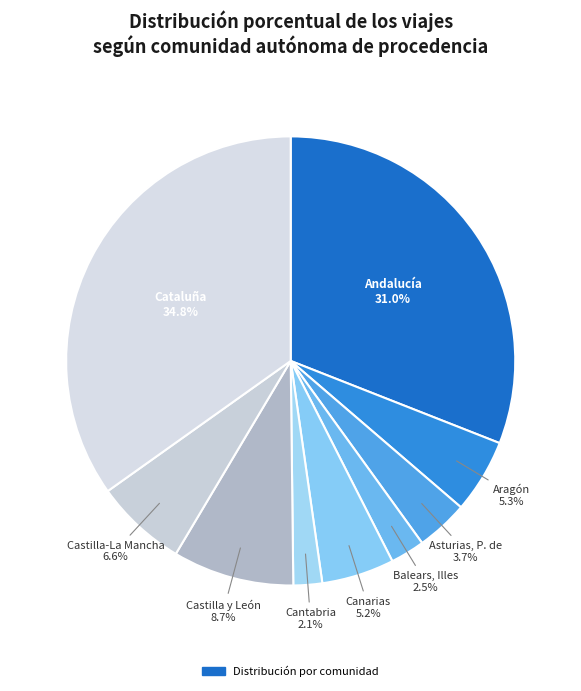

How many slices are in this pie chart?

9